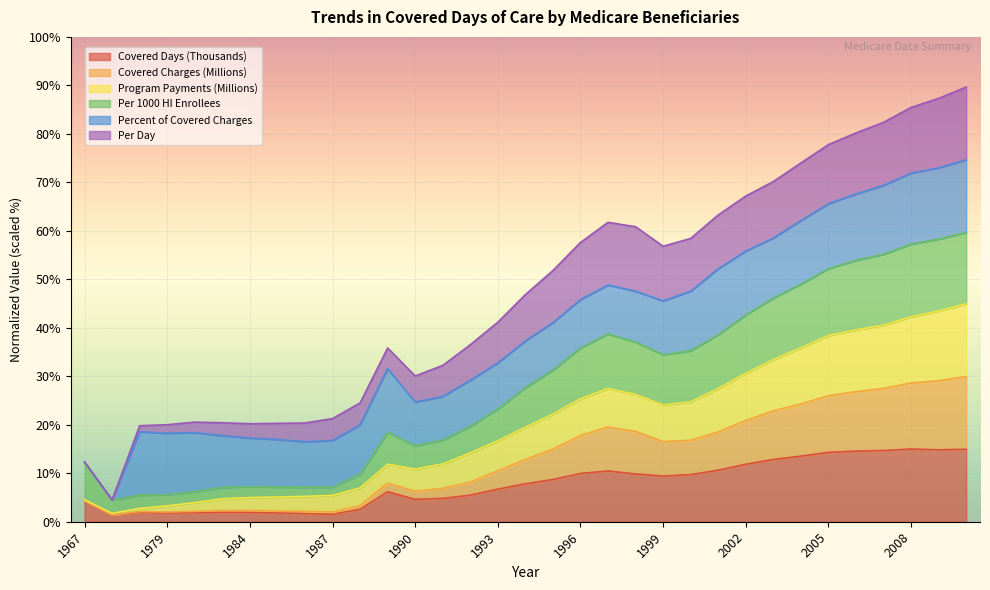

At which category does Covered Charges (Millions) reach its first local valley?

1971